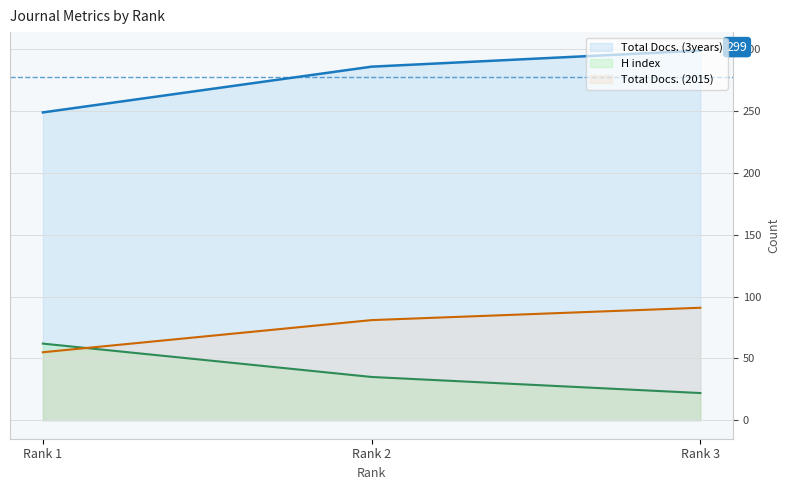

Rank the series at Rank 3 from highest to lowest value.

Total Docs. (3years), Total Docs. (2015), H index